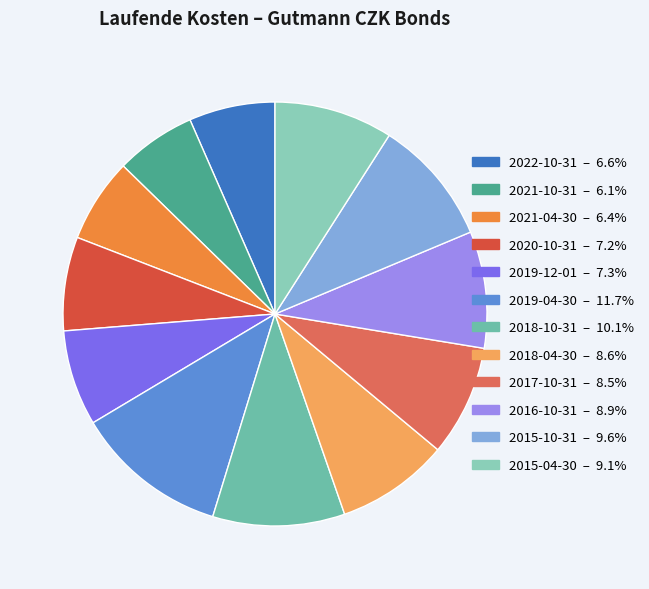

To the nearest percent, what is the average slice percentage?

8%